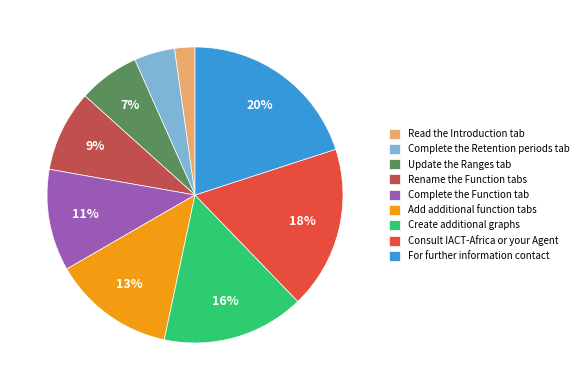

Is the sum of Read the Introduction tab and Complete the Function tab greater than half?

No